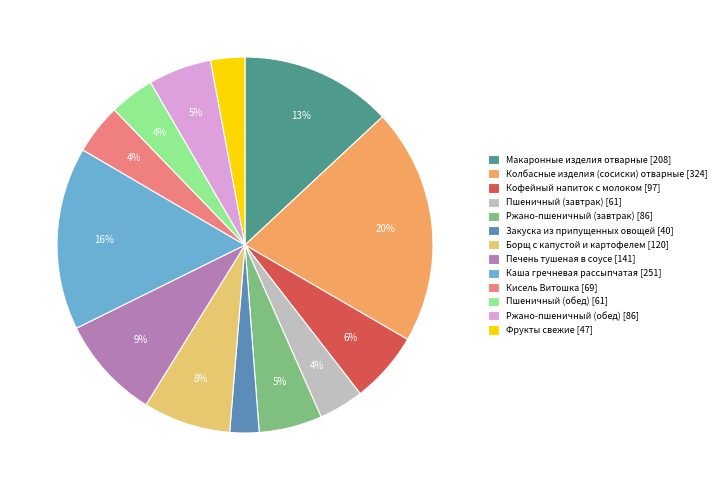

What percentage is the Фрукты свежие slice, to the nearest percent?

3%